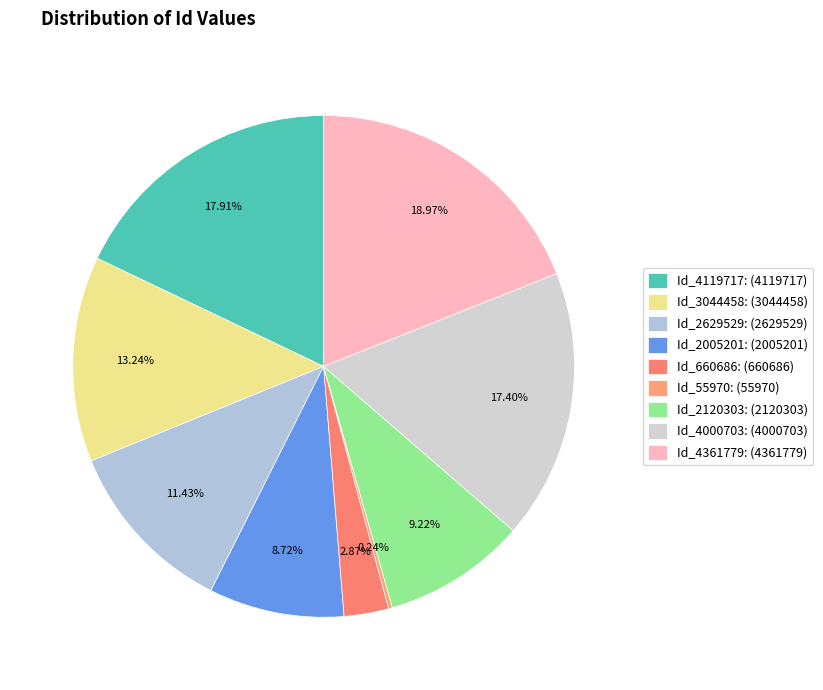

Does Id_4361779 account for over 50% of the chart?

No